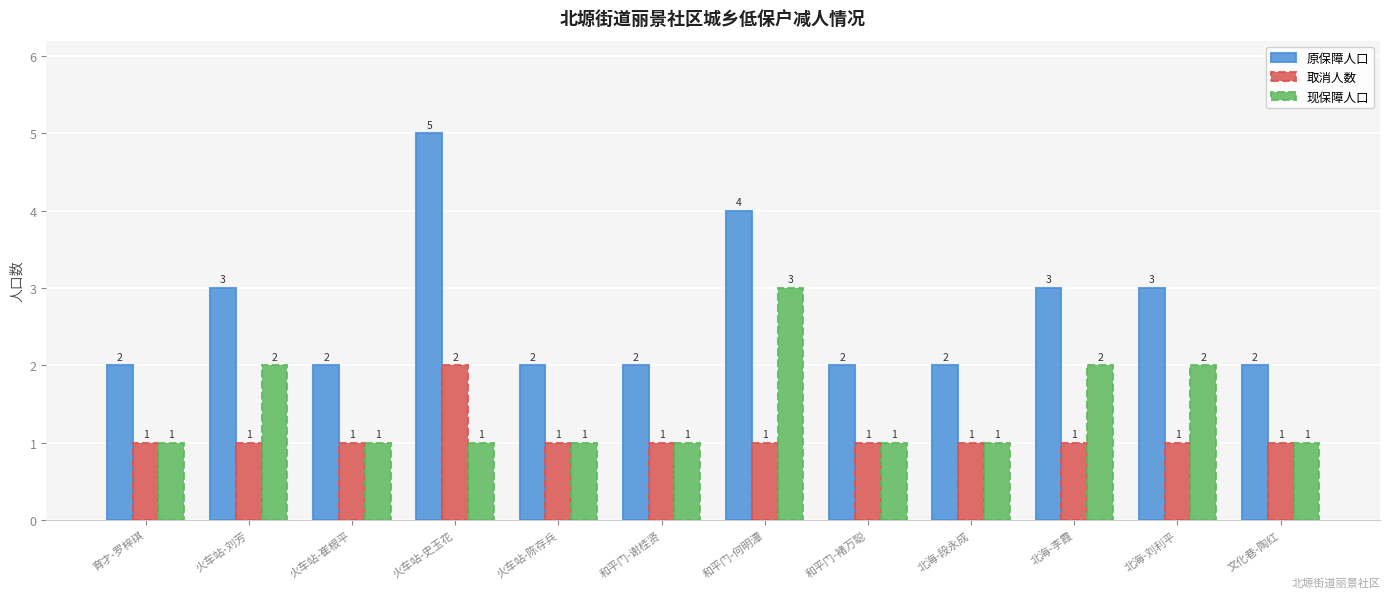

Count the number of categories in the chart.

12